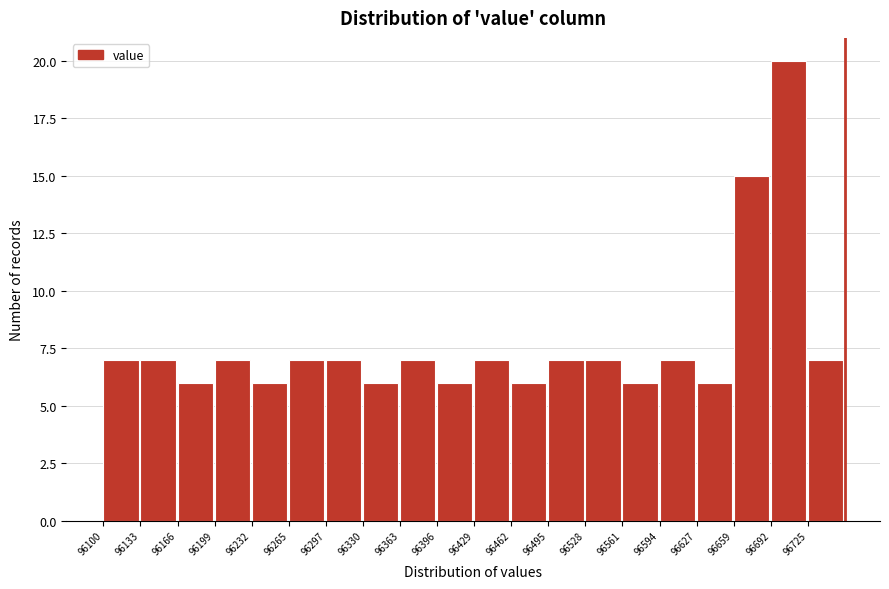

Over which range of the x-axis is the bar tallest?

96690 to 96725